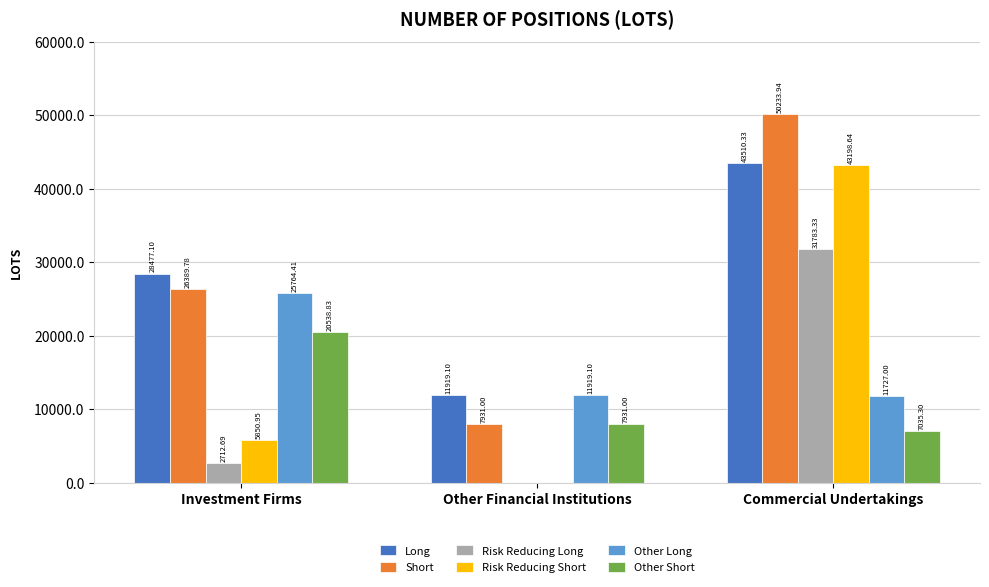

What is the total value across all series at Investment Firms?

109733.8